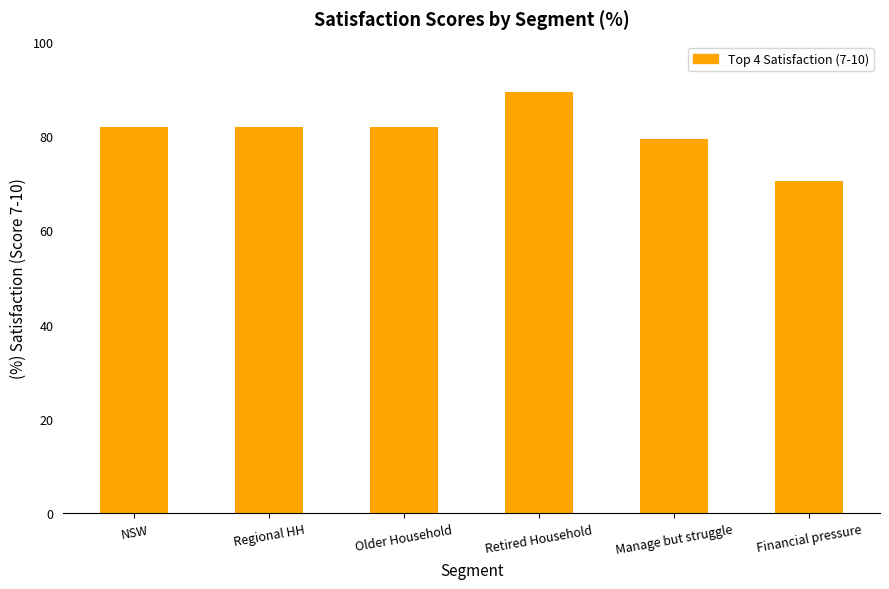

Between Regional HH and Financial pressure, which is larger?

Regional HH